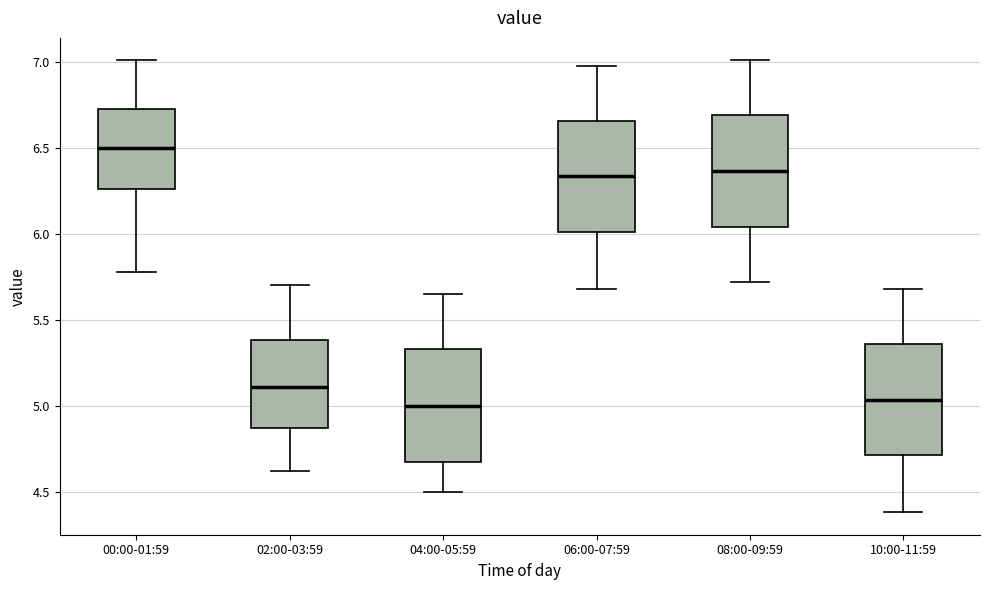

Reading left to right, read every box against the y-axis: the position of its median line, the range the box covers, and the ends of its whiskers. The values are not printed on the chart, so give them approximately, as read against the axis.

00:00-01:59: median 6.50, box 6.25 to 6.75, whiskers 5.80 to 7.00
02:00-03:59: median 5.10, box 4.85 to 5.40, whiskers 4.60 to 5.70
04:00-05:59: median 5.00, box 4.65 to 5.35, whiskers 4.50 to 5.65
06:00-07:59: median 6.35, box 6.00 to 6.65, whiskers 5.70 to 7.00
08:00-09:59: median 6.35, box 6.05 to 6.70, whiskers 5.70 to 7.00
10:00-11:59: median 5.05, box 4.70 to 5.35, whiskers 4.40 to 5.70